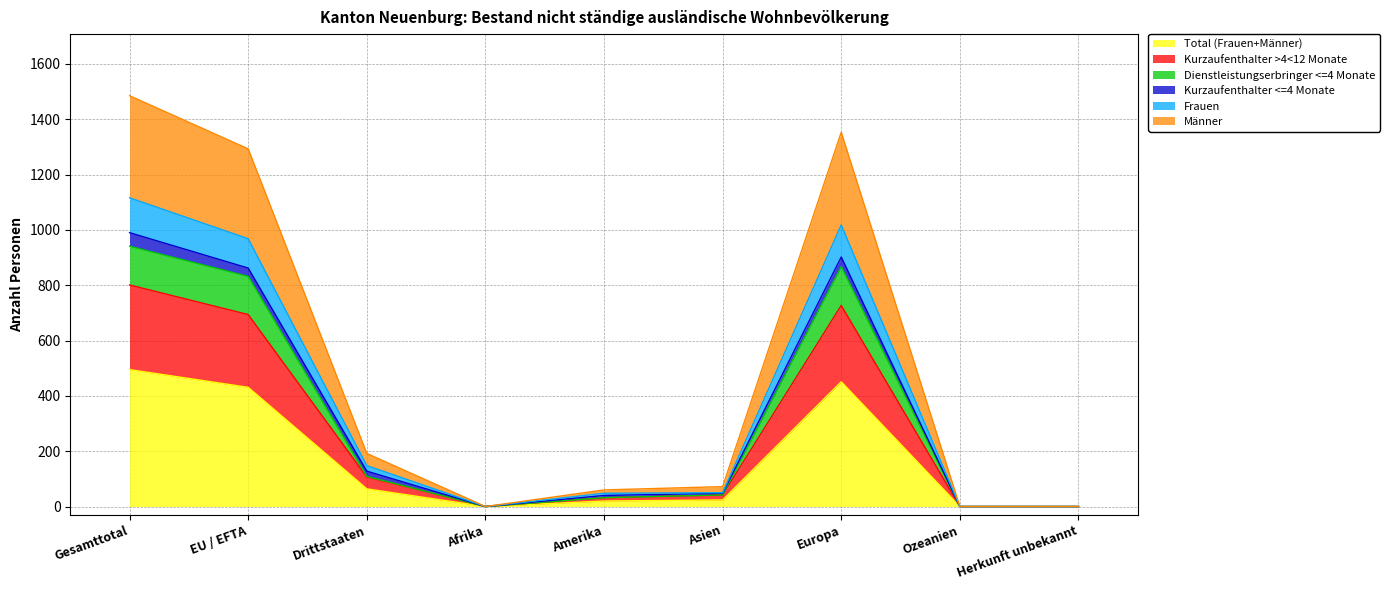

What are all the series names shown in the legend?

Total (Frauen+Männer), Kurzaufenthalter >4<12 Monate, Dienstleistungserbringer <=4 Monate, Kurzaufenthalter <=4 Monate, Frauen, Männer